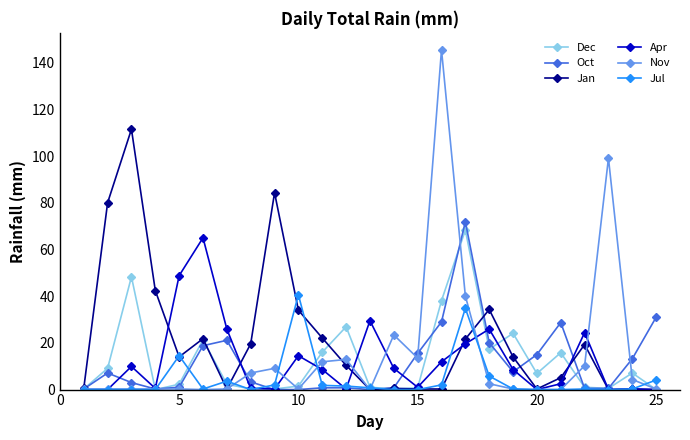

Which series has the largest total across all categories?

Jan